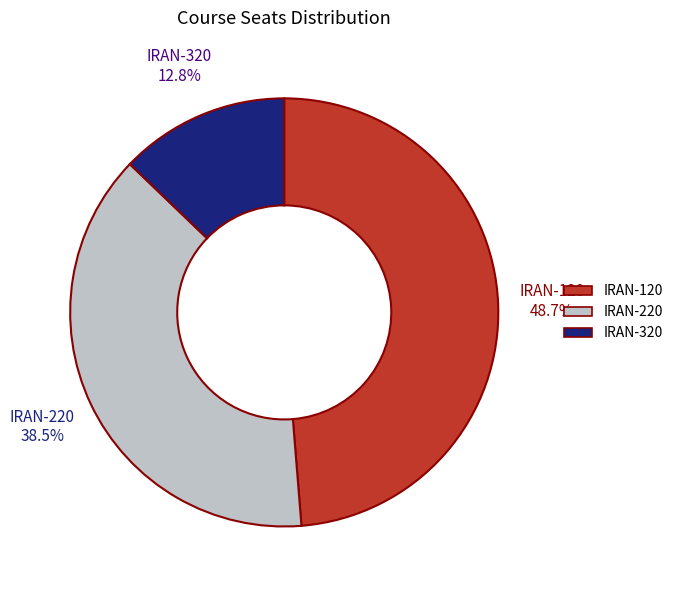

How many segments does this pie chart have?

3